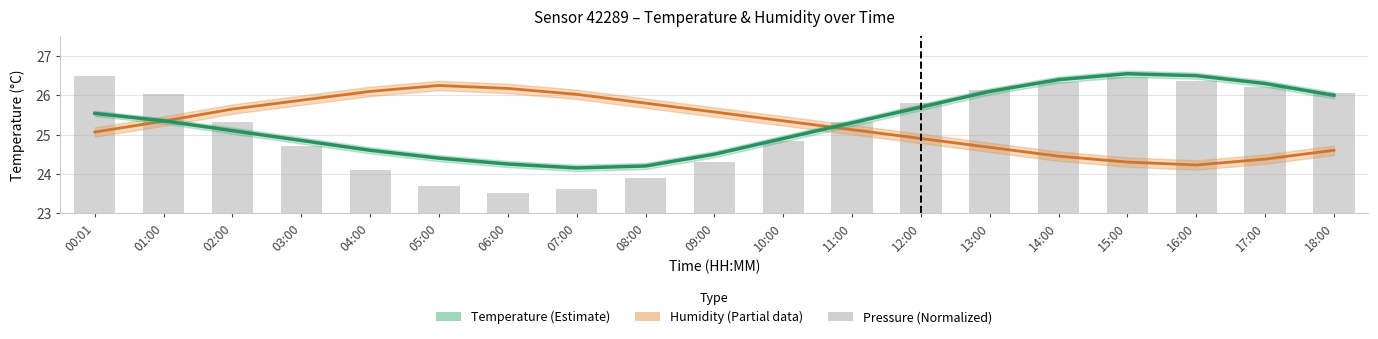

Reading left to right, list all the values displayed in this chart.

25.5	25.4	25.1	24.9	24.6	24.4	24.2	24.1	24.2	24.5	24.9	25.3	25.7	26.1	26.4	26.6	26.5	26.3	26.0